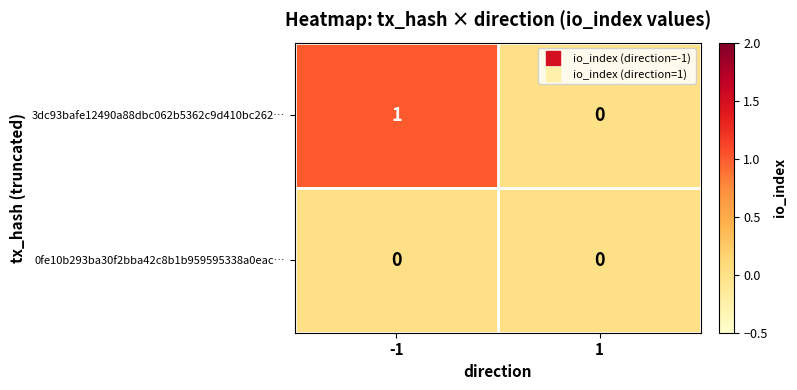

At which category is the sum across all series the highest?

-1